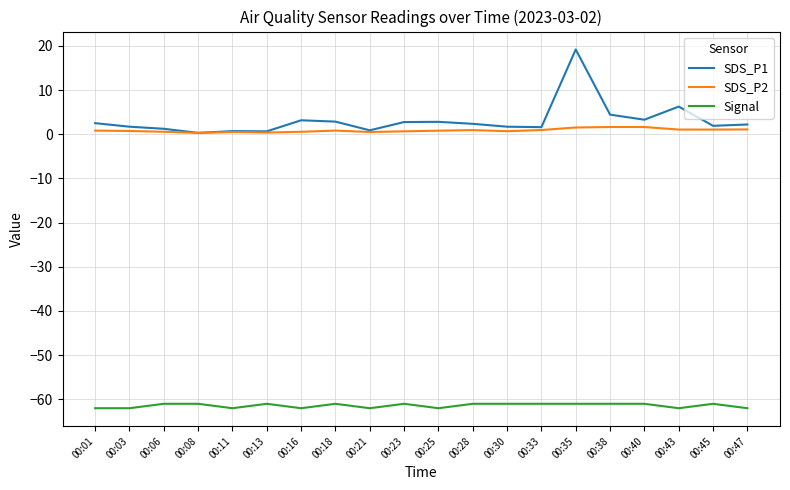

True or false: Signal and SDS_P1 cross at least once.

False